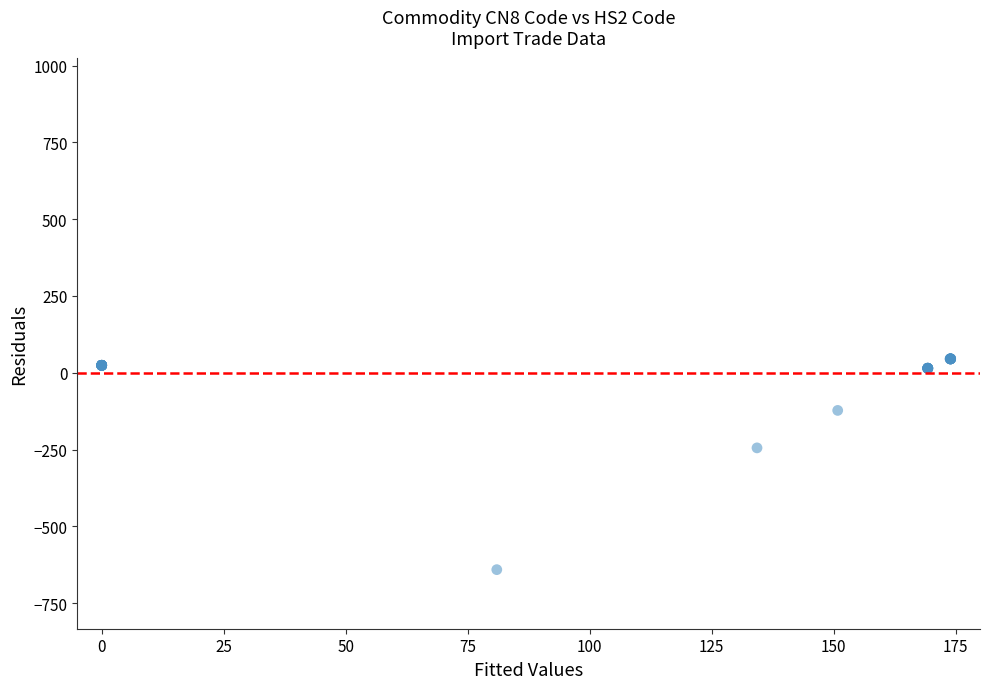

What Y value in the scatter plot is closest to -297?

-244.6